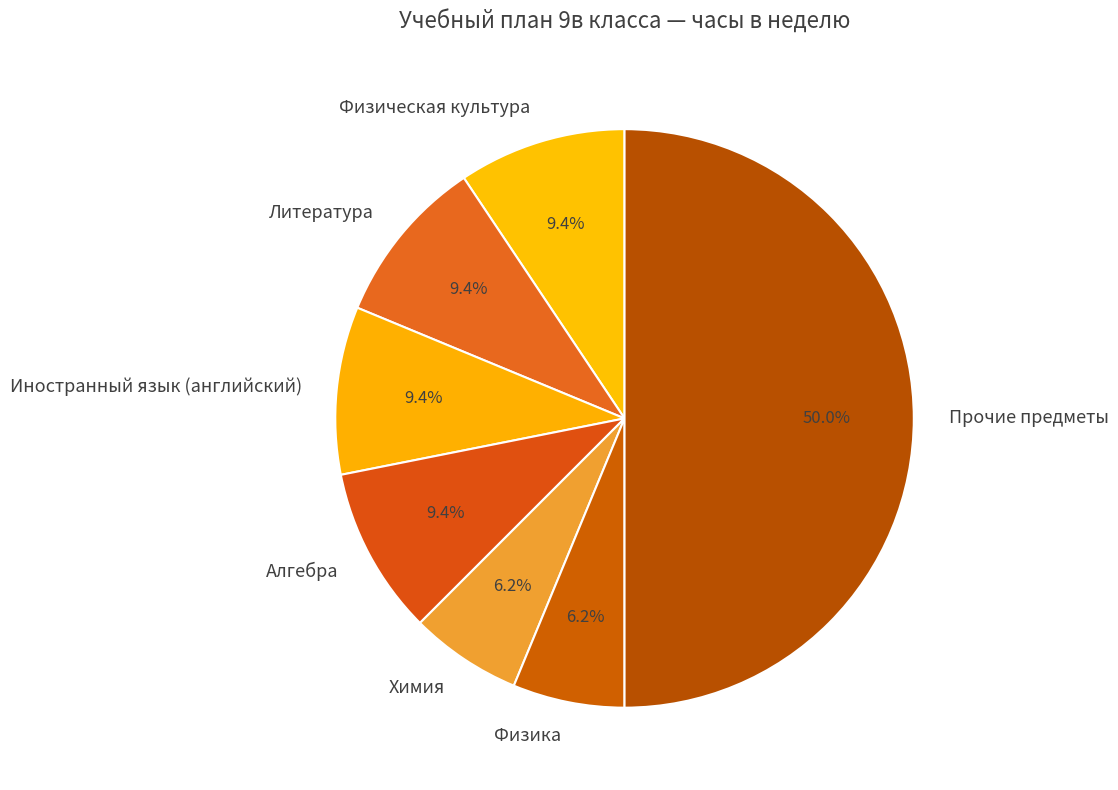

What is the largest slice in the pie chart?

Прочие предметы